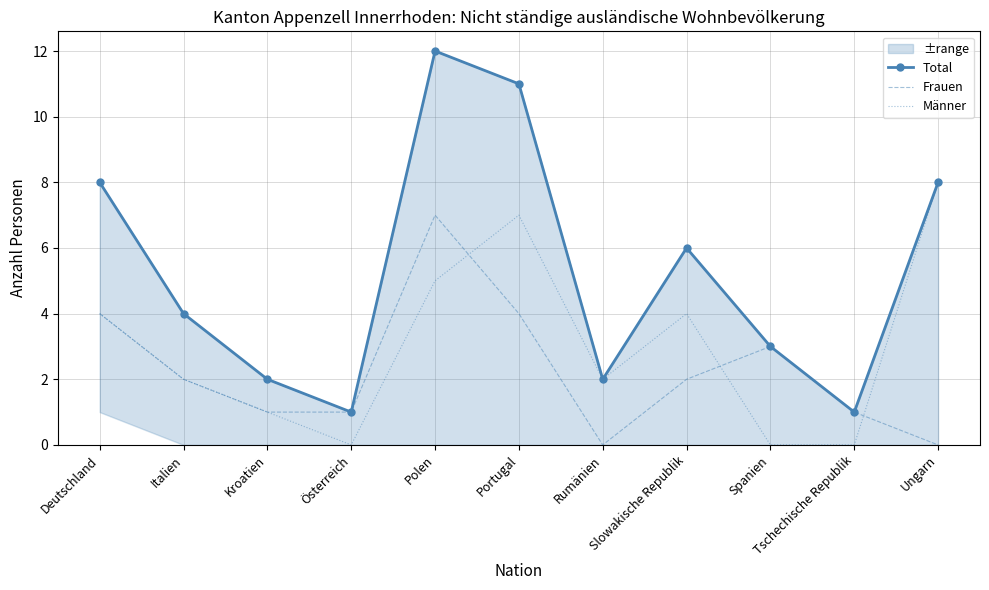

Between Slowakische Republik and Italien, which is larger?

Slowakische Republik